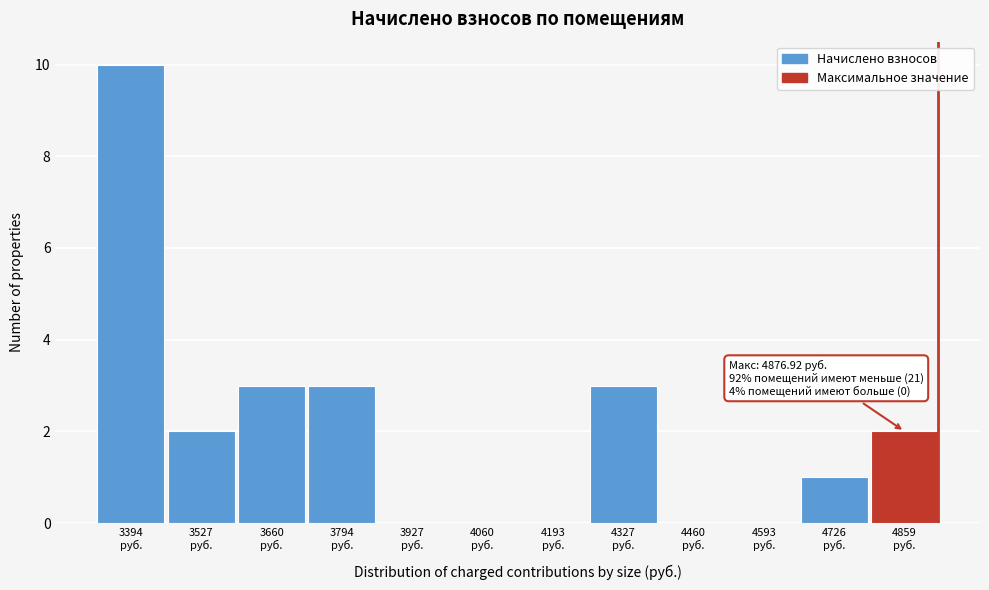

What is the maximum value shown in the chart?

10